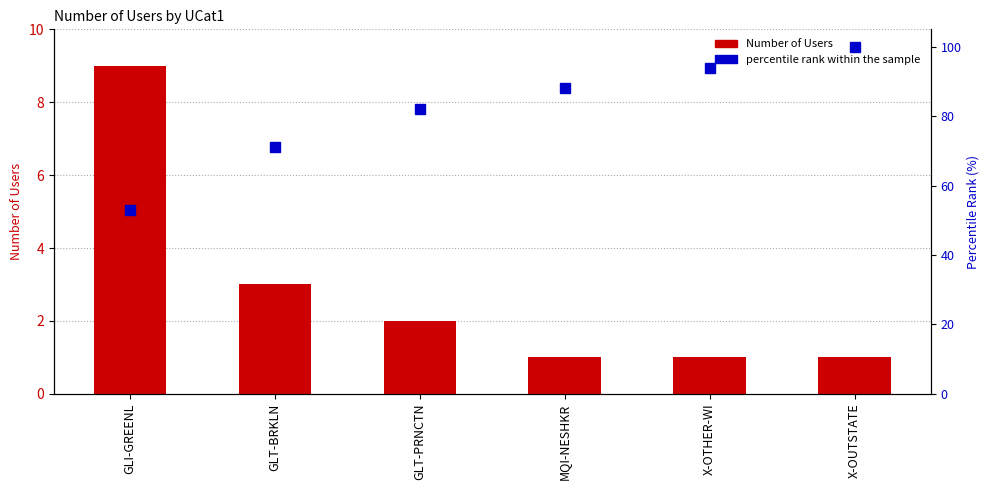

Which series has the largest range (max minus min)?

percentile rank within the sample